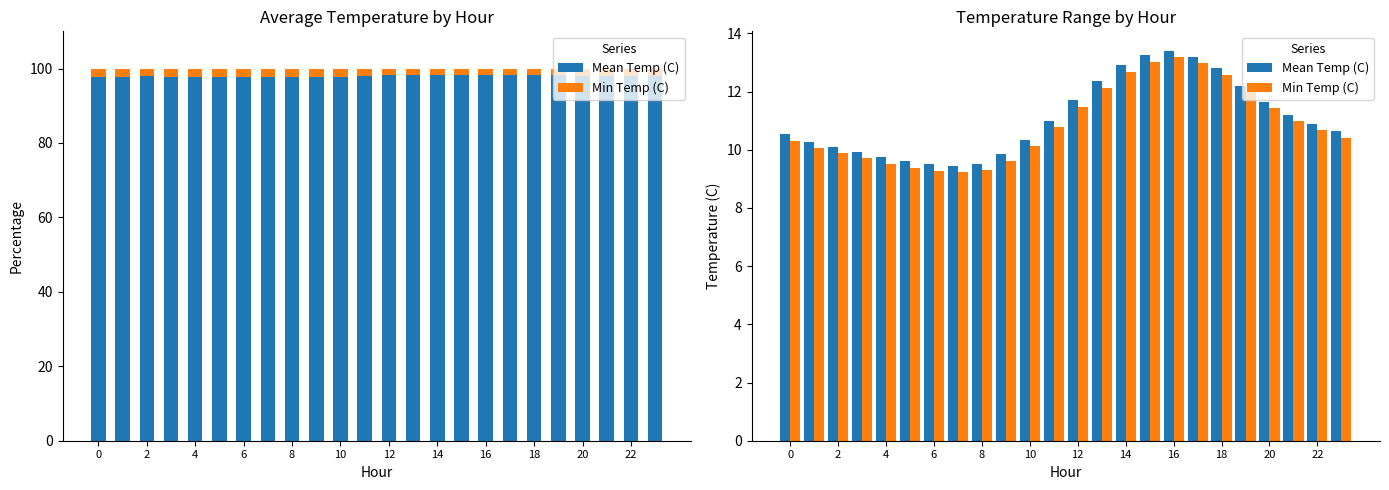

What are all the series names shown in the legend?

Mean Temp (C), Min Temp (C)